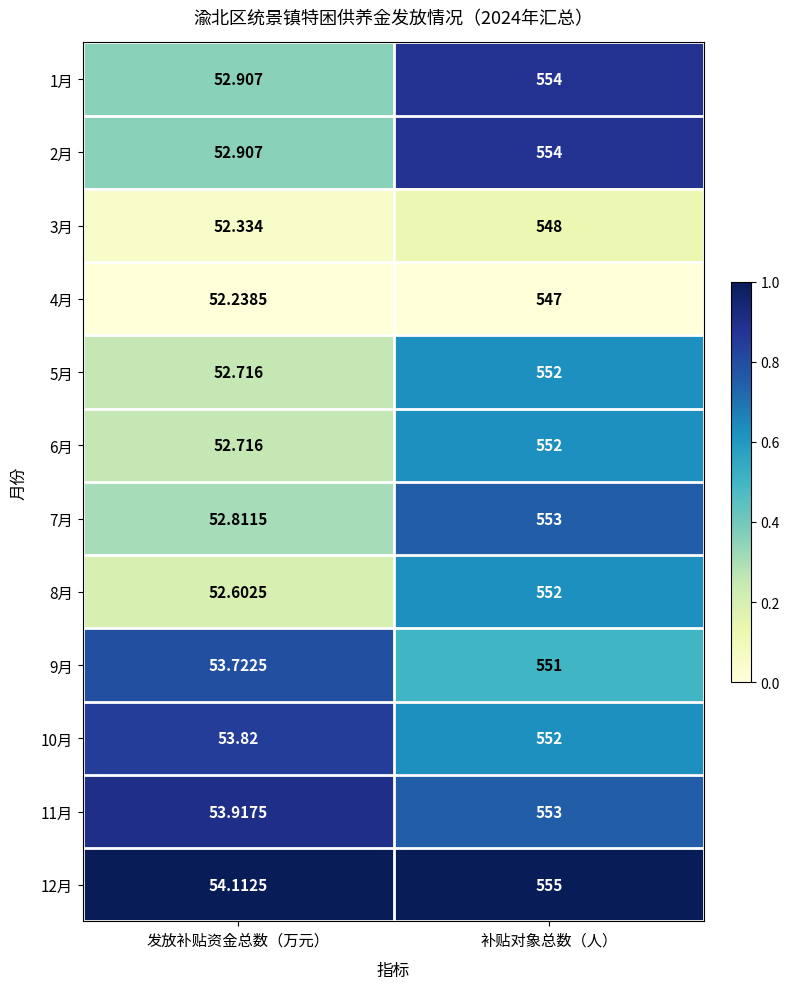

Is the value of 3月 at 补贴对象总数（人） greater than the value of 7月 at 补贴对象总数（人）?

No